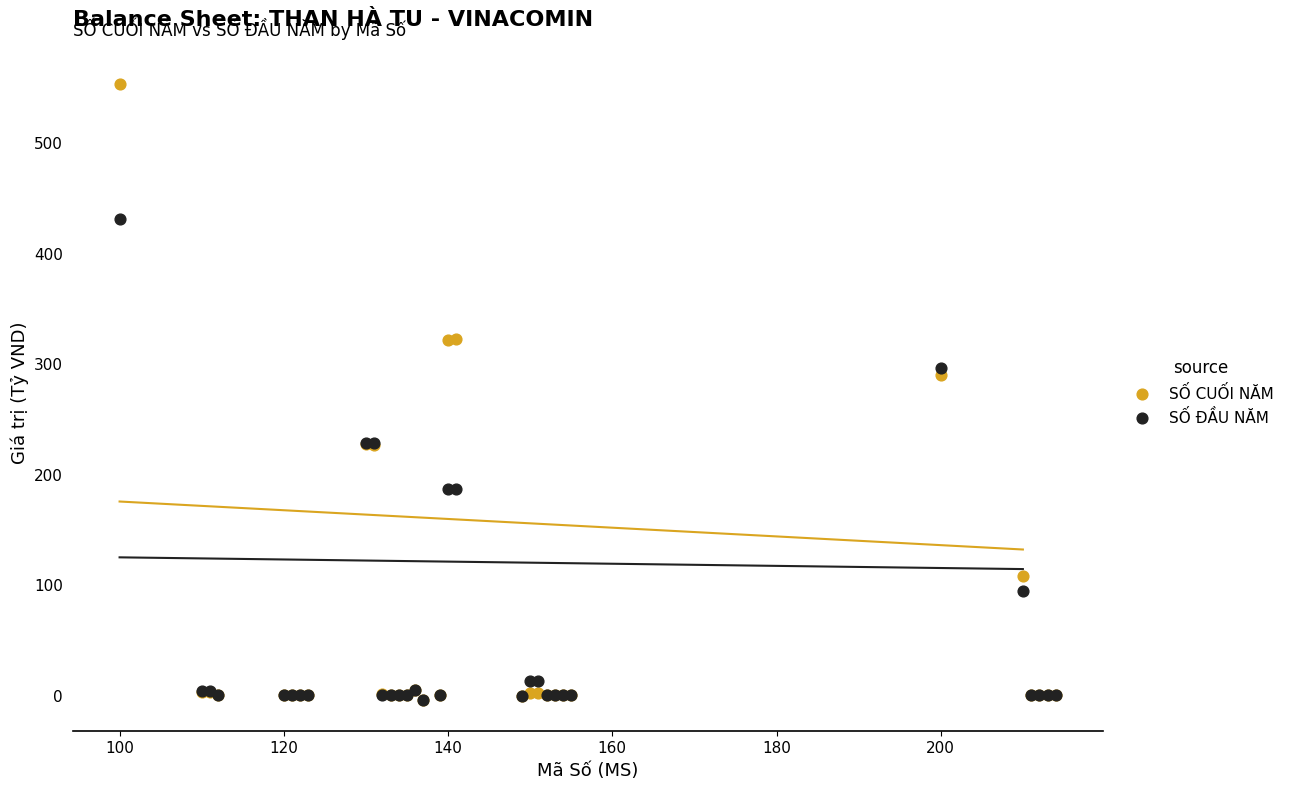

Across all series, what Y value is closest to 274?

289.5